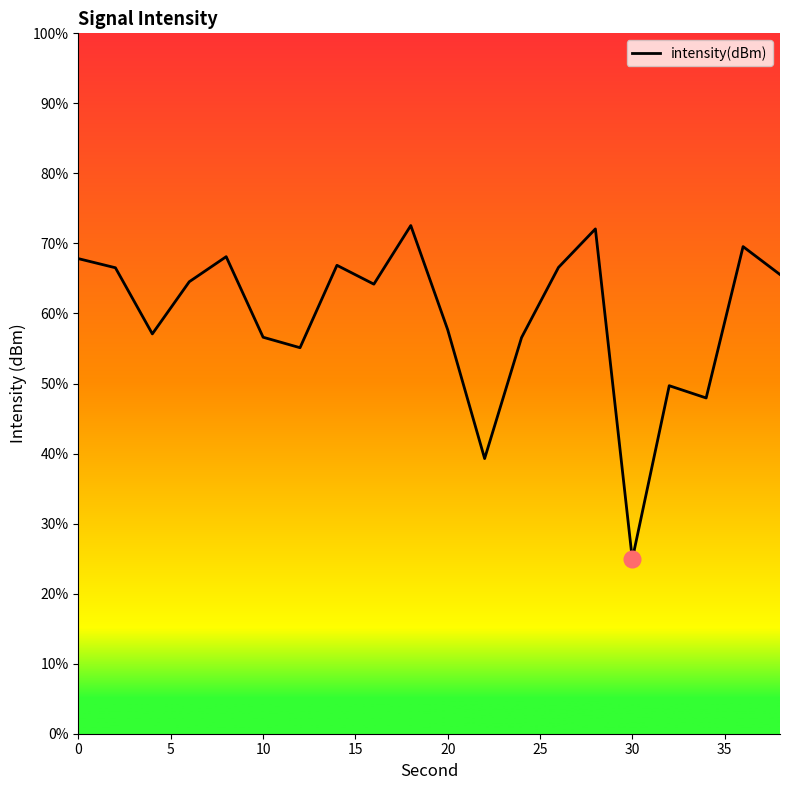

What is the difference between the maximum and minimum values?

47.6